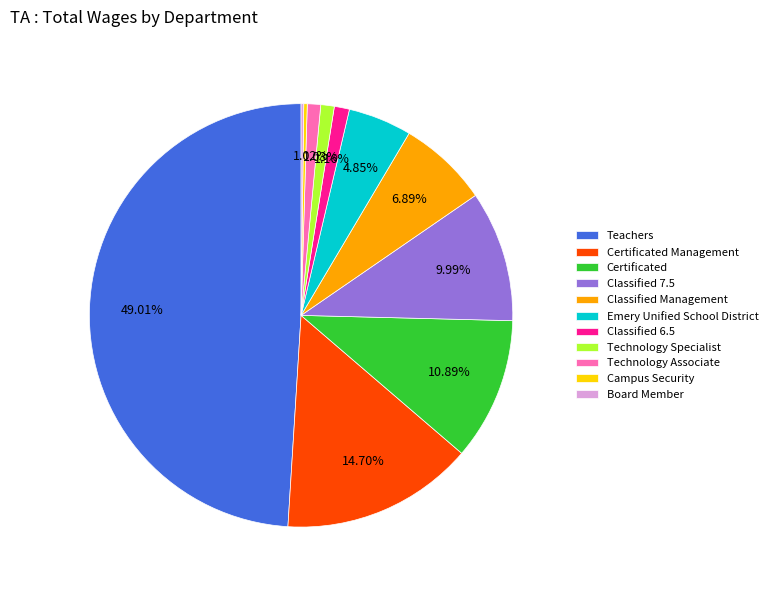

Approximately how many times larger is the value at Classified Management compared to Classified 7.5?

0.7